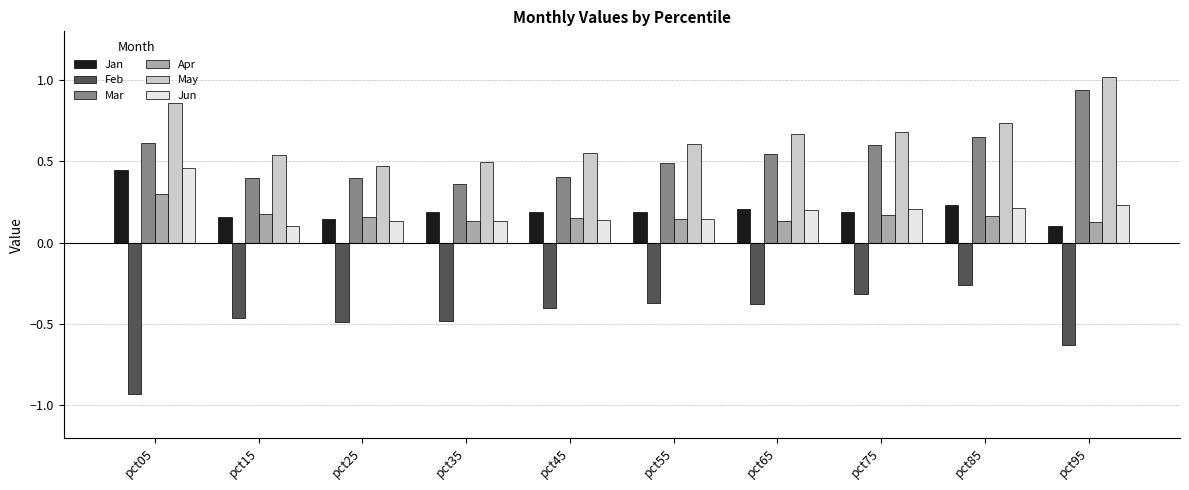

What is the spread (max minus min) of values at pct15?

1.0